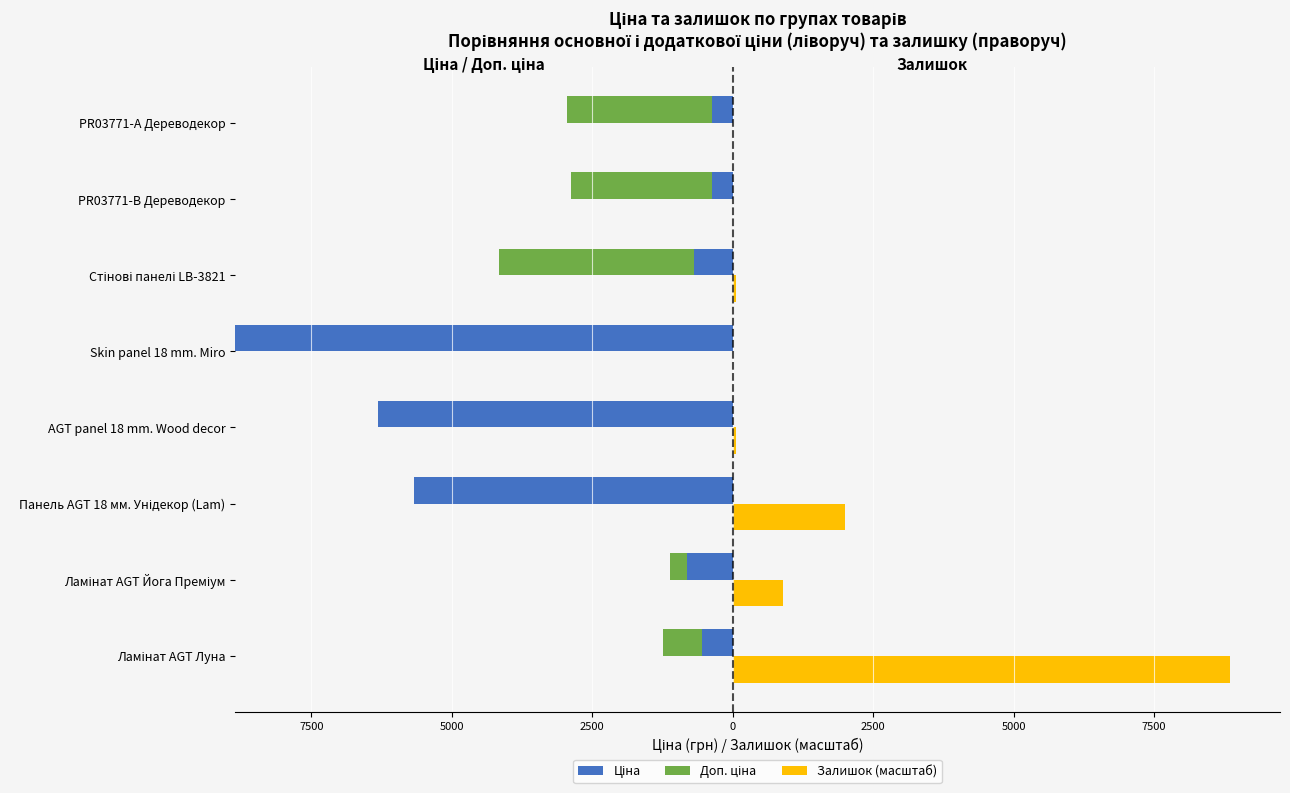

Rank the series at AGT panel 18 mm. Wood decor from highest to lowest value.

Залишок (масштаб), Доп. ціна, Ціна